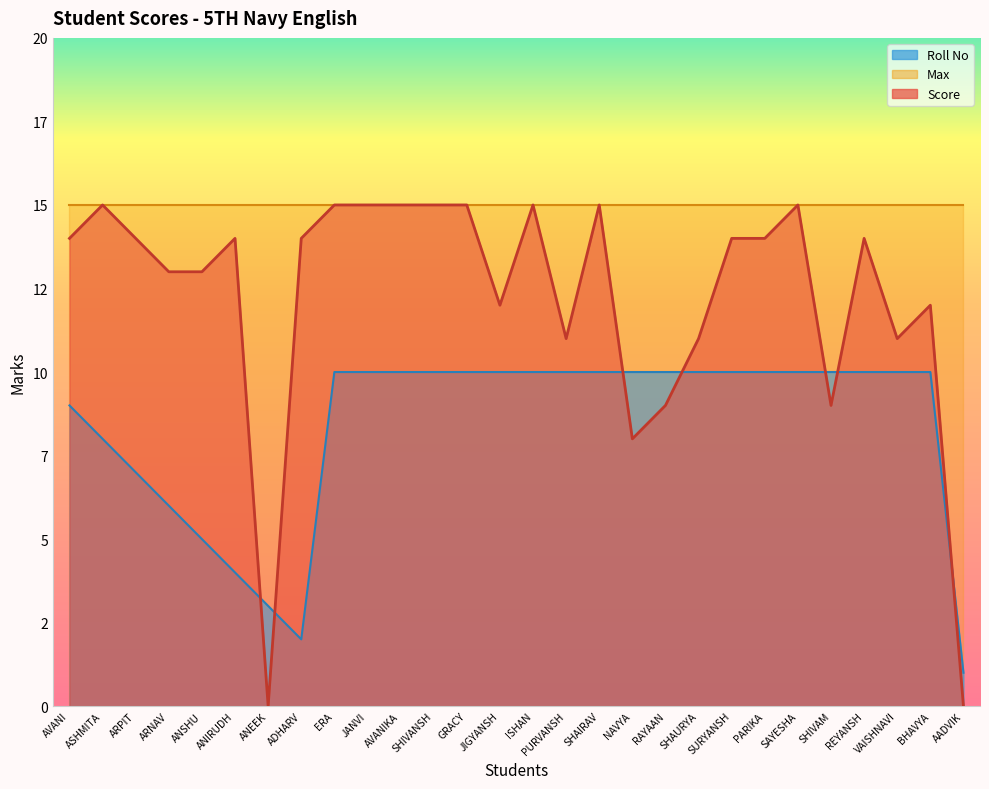

The Roll No series shows 4 at VAISHNAVI. True or false?

False